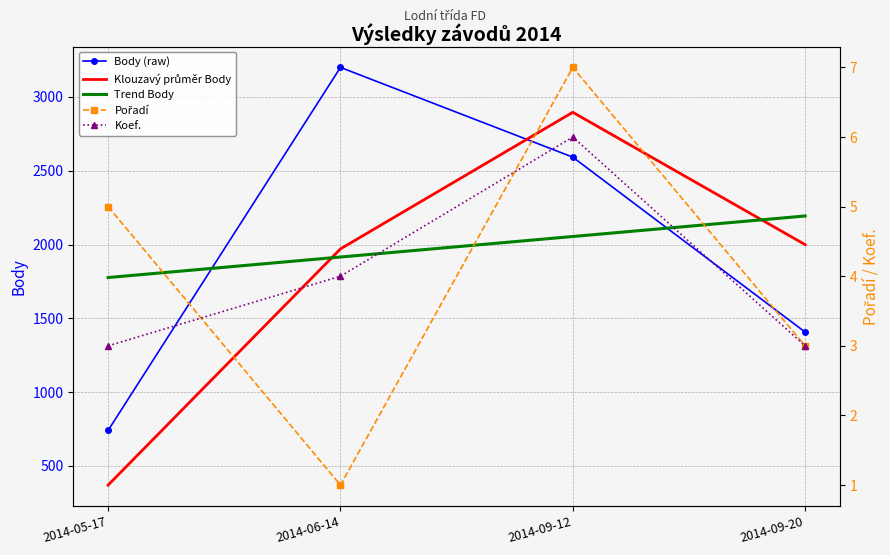

How many series are shown in this chart?

5